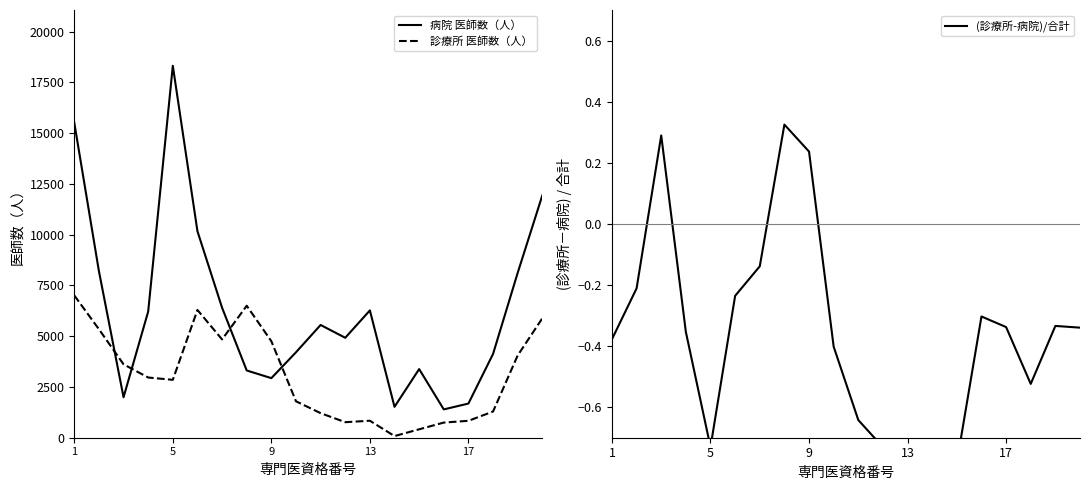

What is the maximum value for 診療所 医師数（人）?

7009